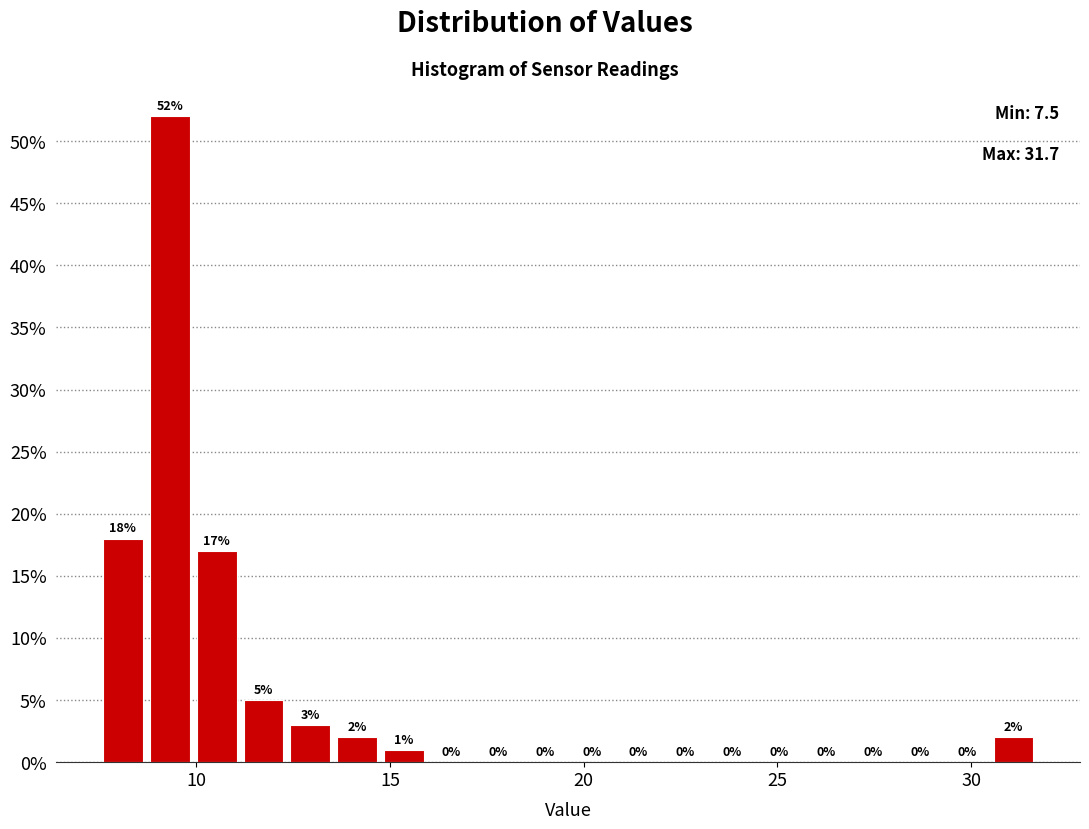

Around what value on the x-axis is the tallest bar? Give the approximate position of its centre, as read against the axis.

9.5